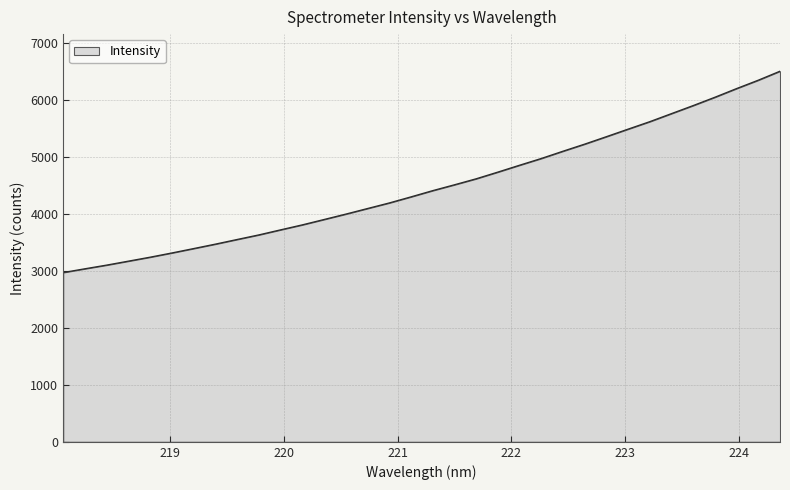

What is the maximum value shown in the chart?

6498.9